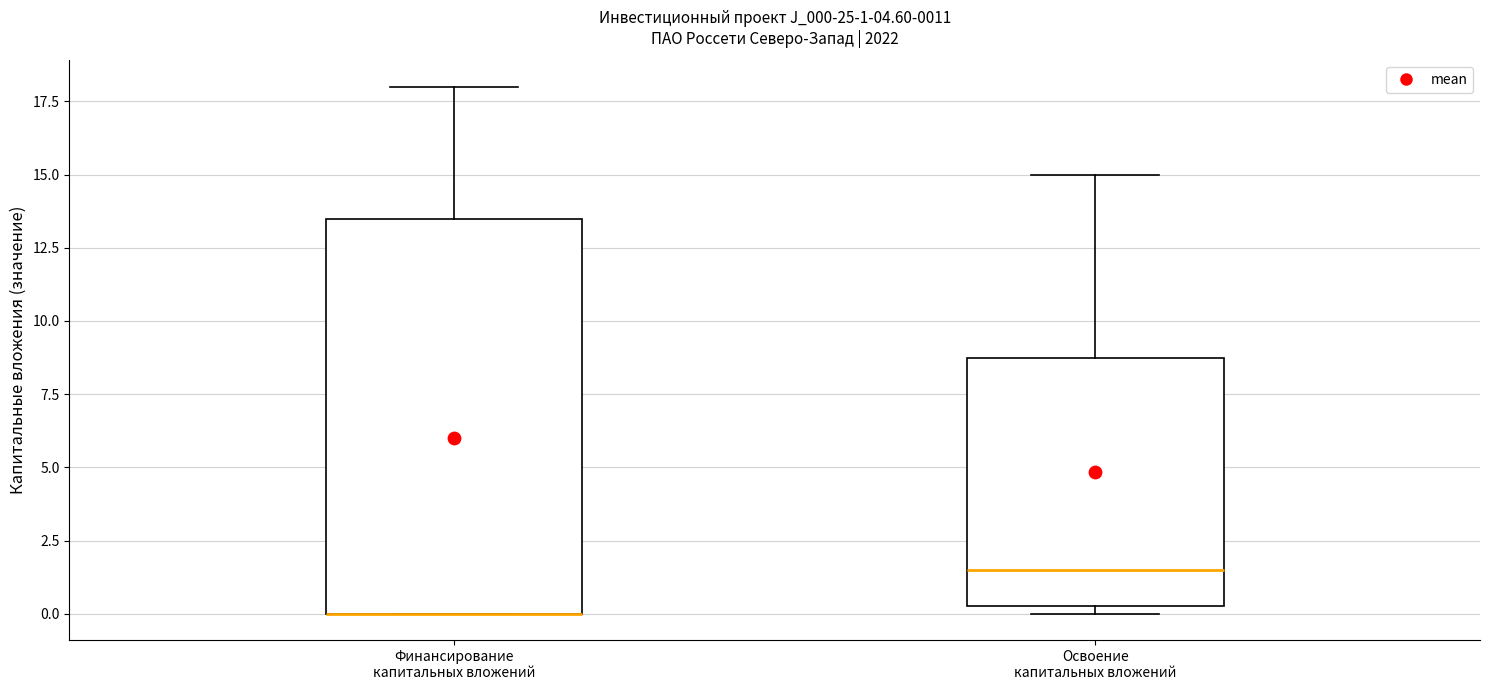

Comparing the boxes themselves (not the whiskers), which one is the tallest?

Финансирование капитальных вложений